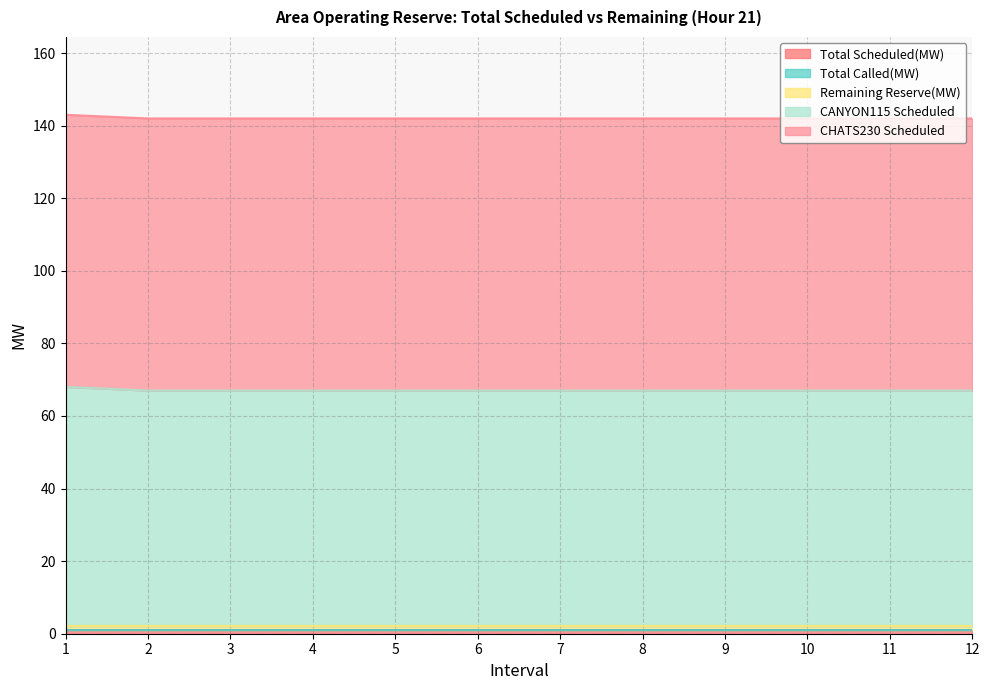

True or false: Remaining Reserve(MW) and CANYON115 Scheduled intersect in this chart.

False